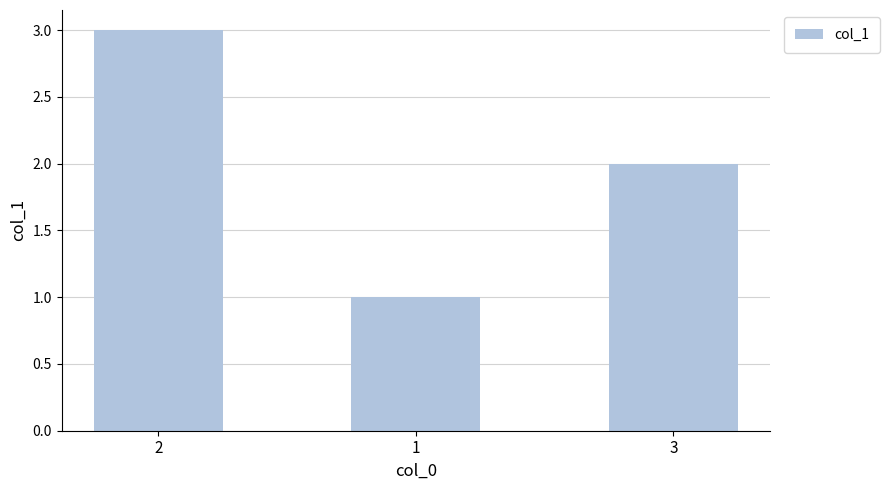

What is the difference between the maximum and minimum values?

2